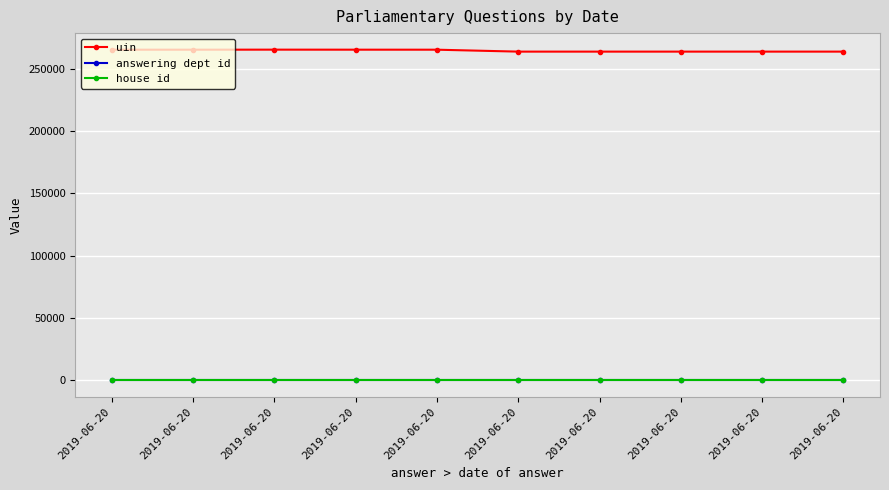

At which category is the sum across all series the highest?

2019-06-20